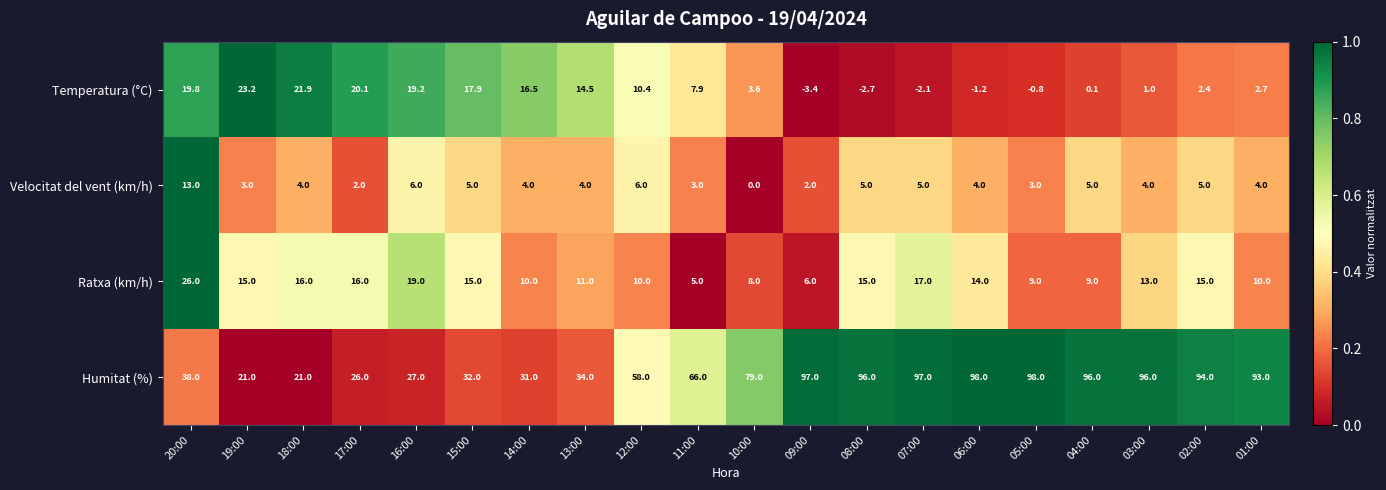

At how many categories does at least one series exceed 0?

20